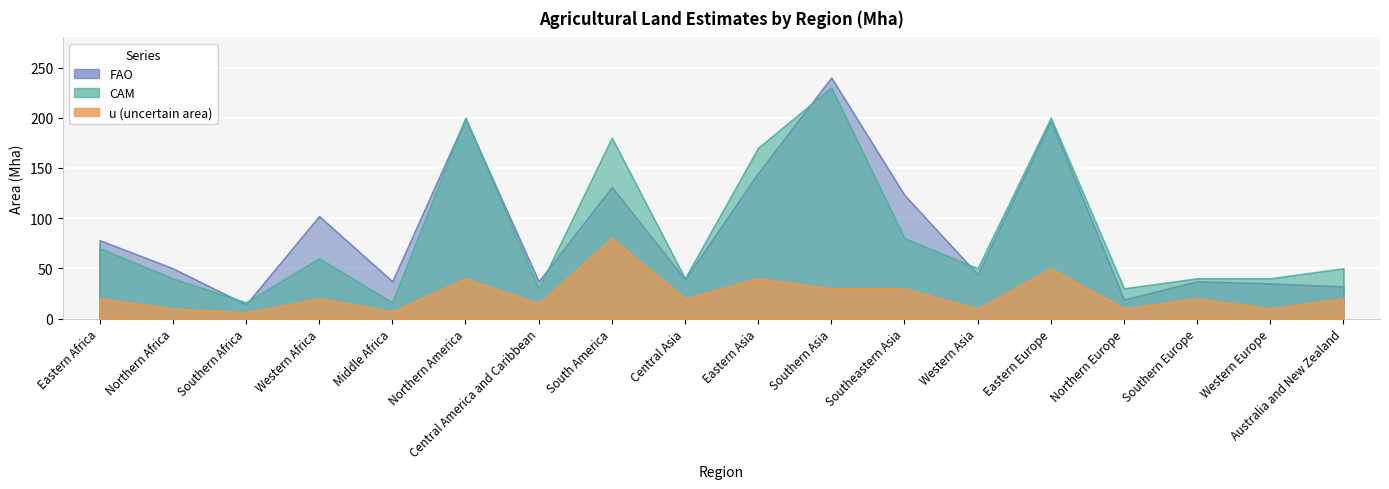

In FAO, how many points are lower than both neighbors (excluding endpoints)?

6